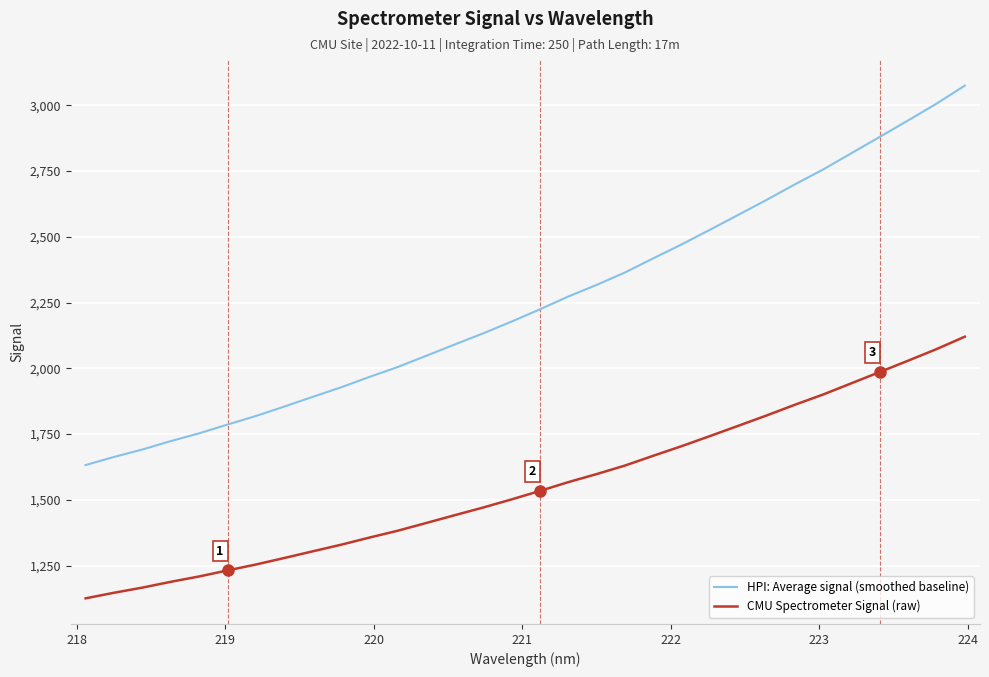

True or false: HPI: Average signal (smoothed baseline) and CMU Spectrometer Signal (raw) cross at least once.

False